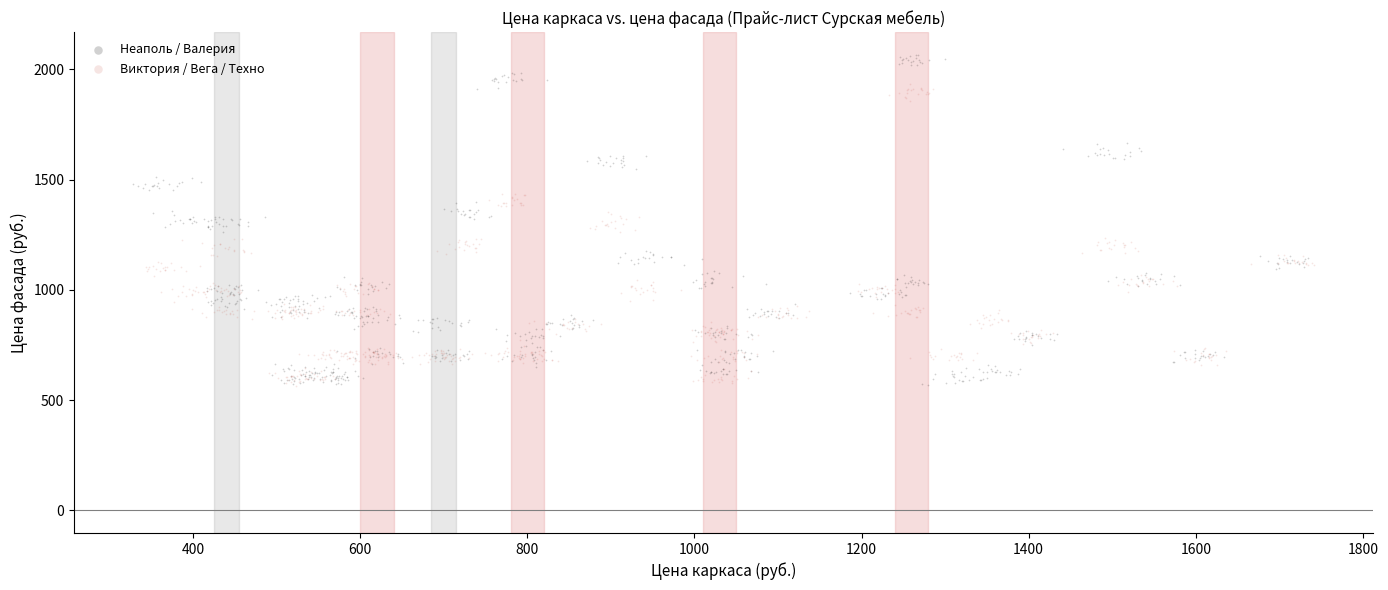

Which series reaches the maximum Y coordinate?

Неаполь / Валерия